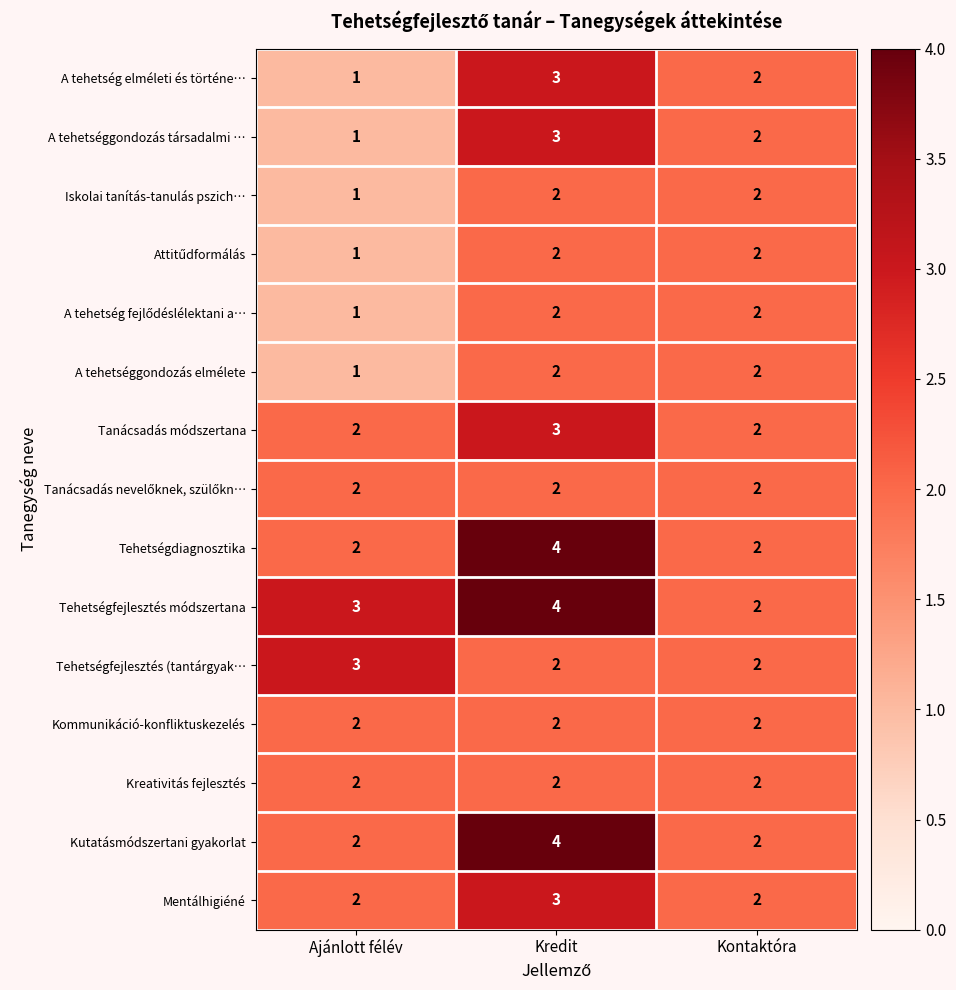

Which category has the lowest value across all series?

Ajánlott félév